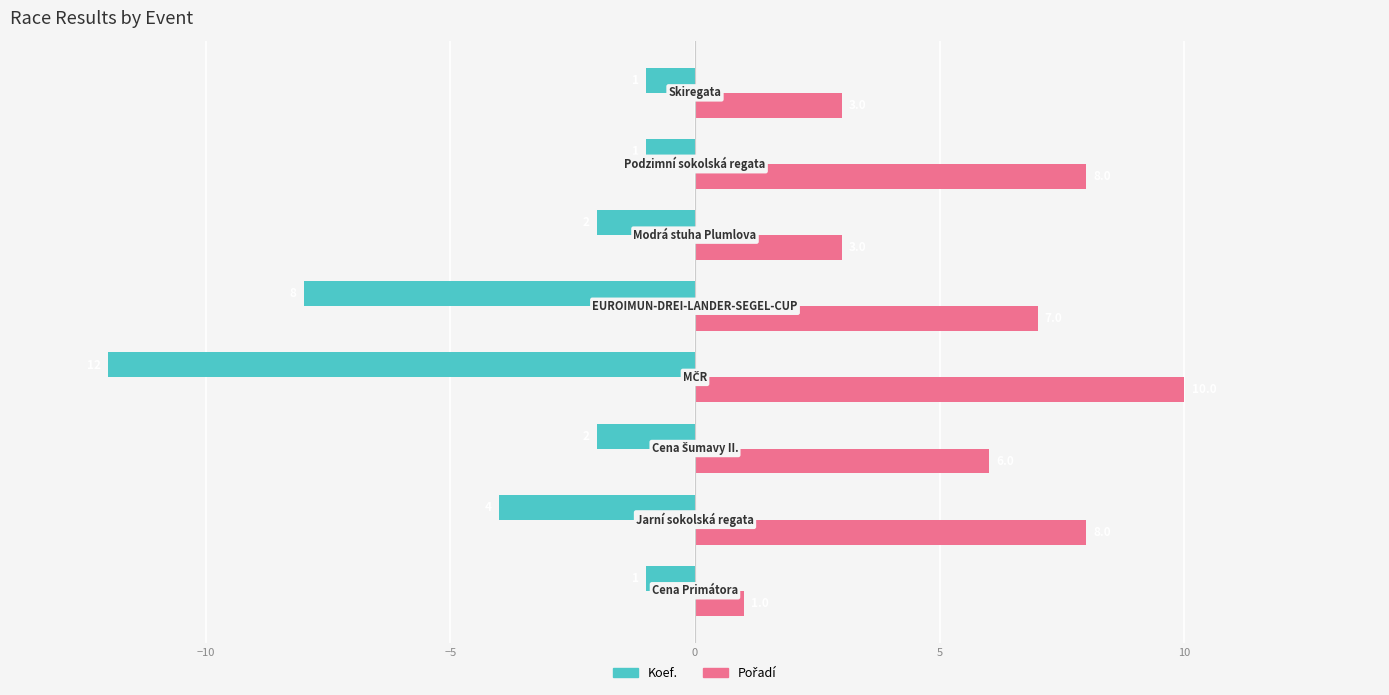

What is the minimum value for Koef.?

-12